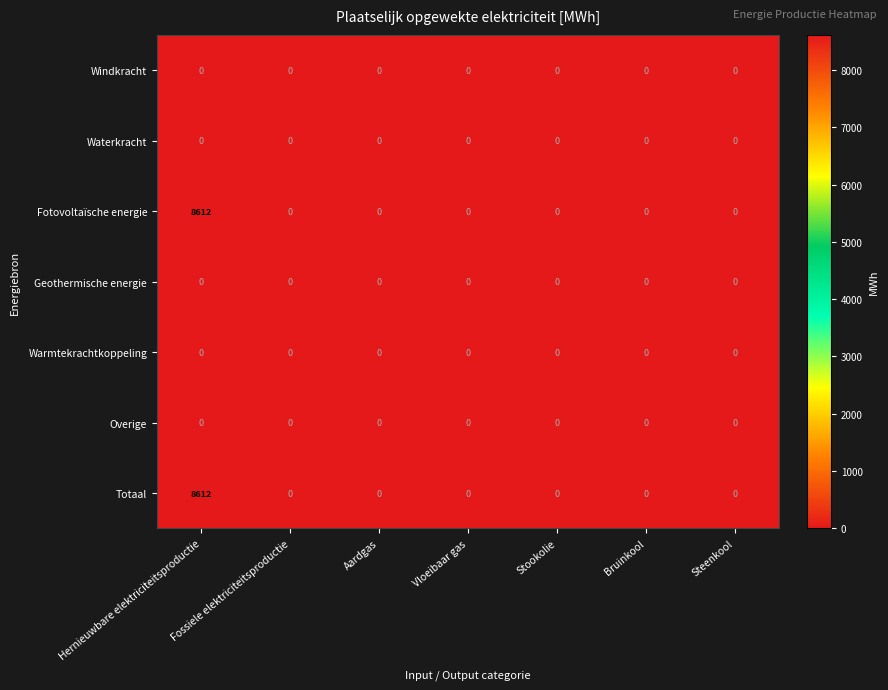

The value of Fotovoltaïsche energie at Aardgas is 0. True or false?

True